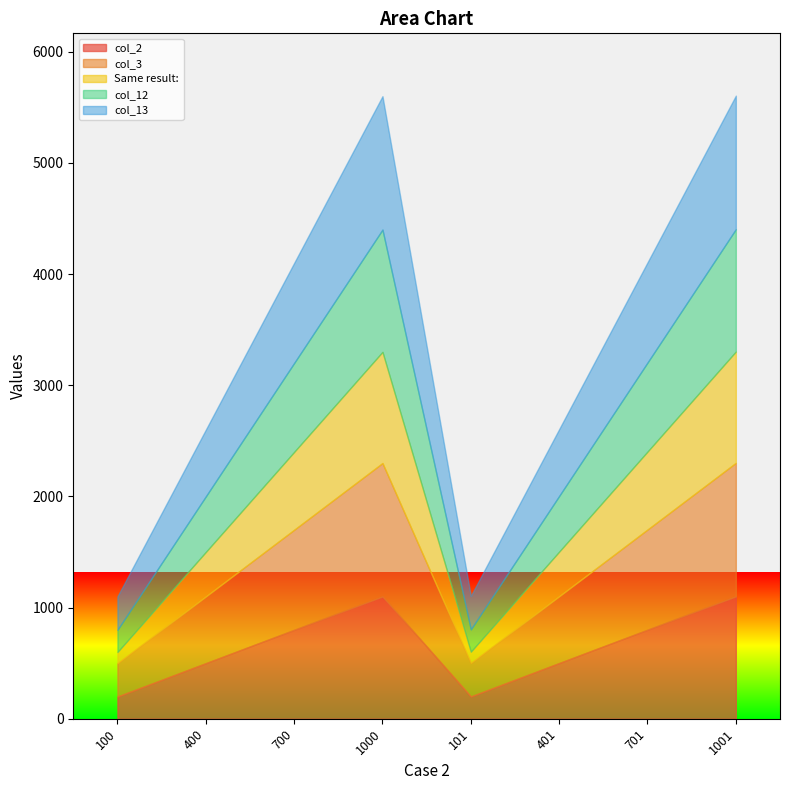

What is the average value of the col_2 series?

650